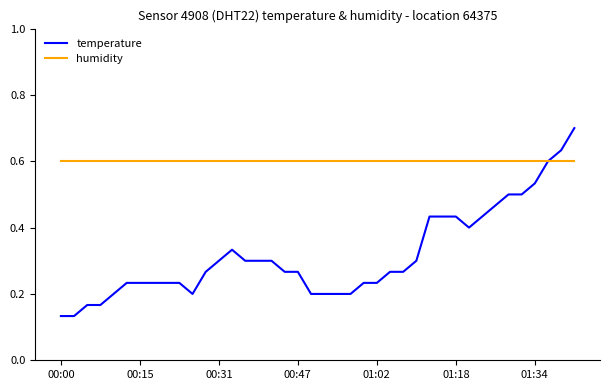

List the series in order of their peak value, highest first.

temperature, humidity